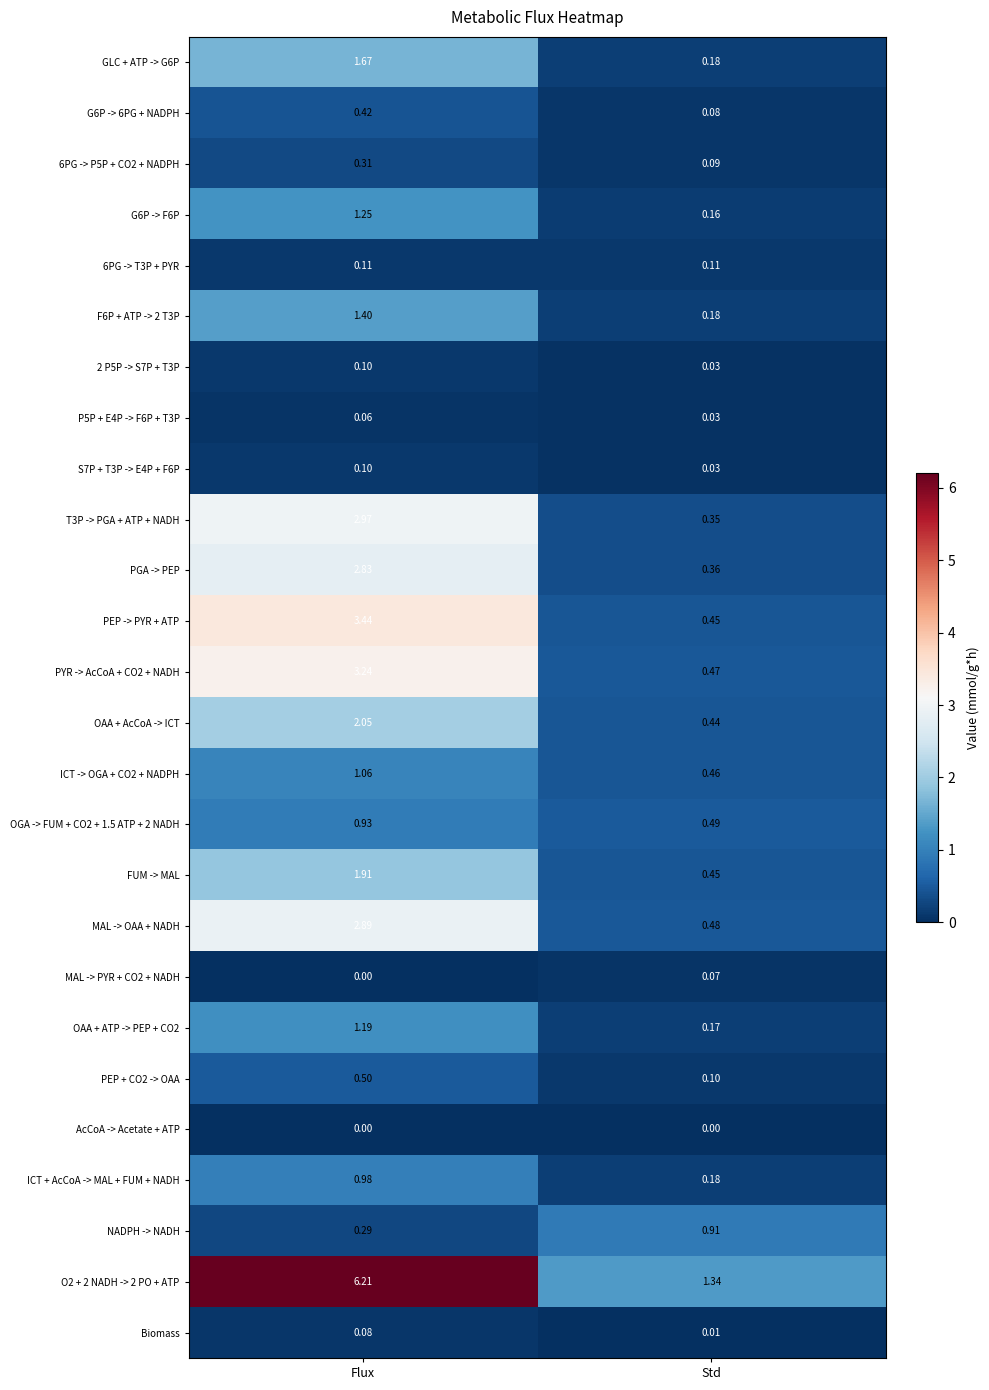

Which category has the highest value across all series?

Flux